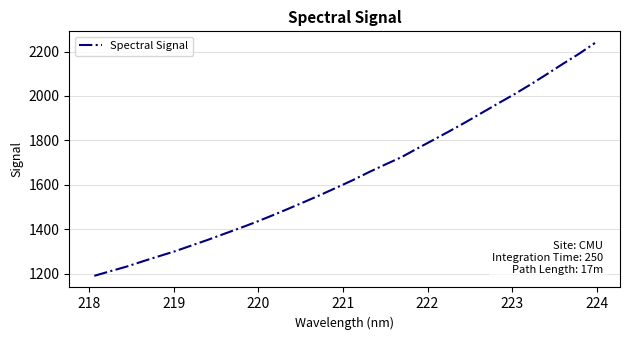

Count the number of data series in this chart.

1